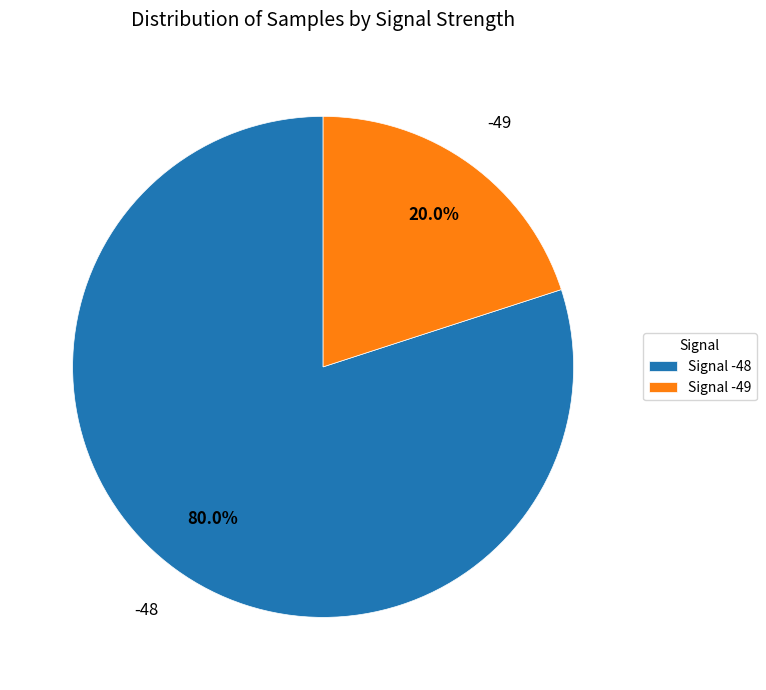

What is the ratio of the value at Signal -48 to the value at Signal -49?

4.0